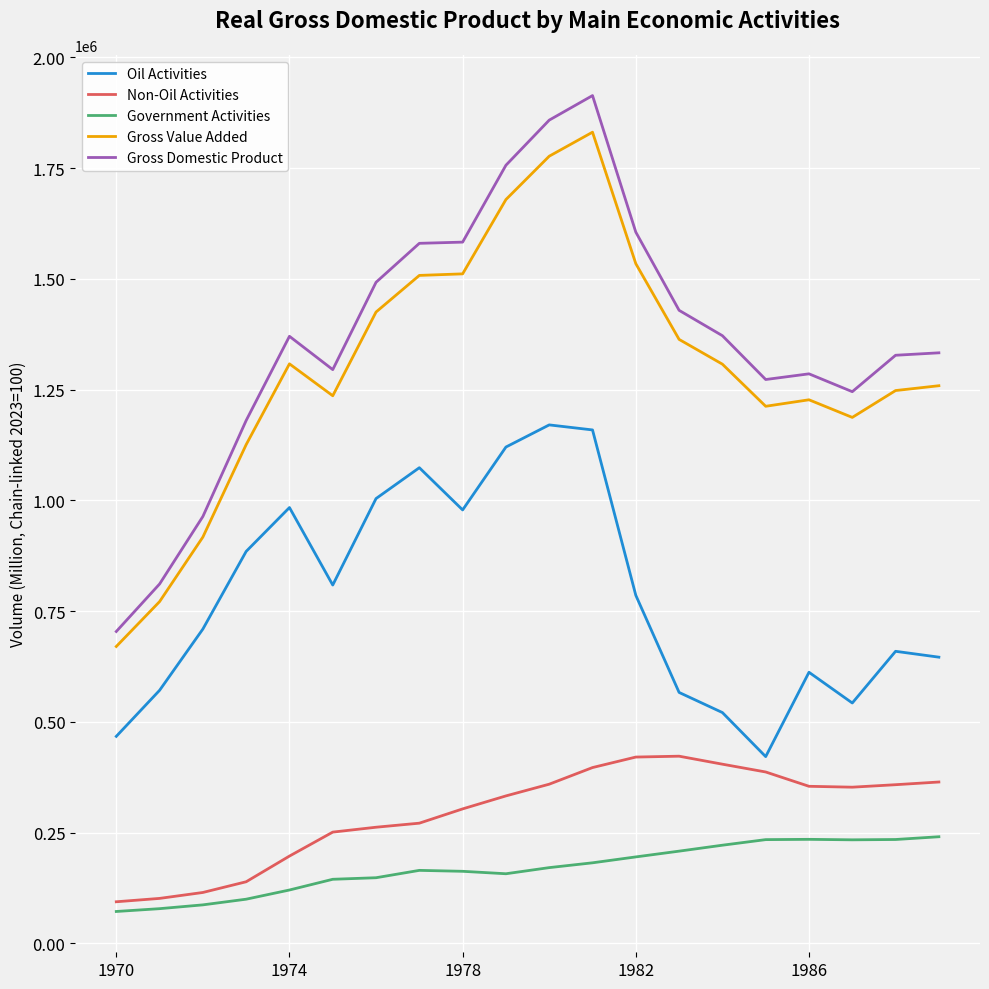

What is the sum of all Gross Domestic Product values?

27379883